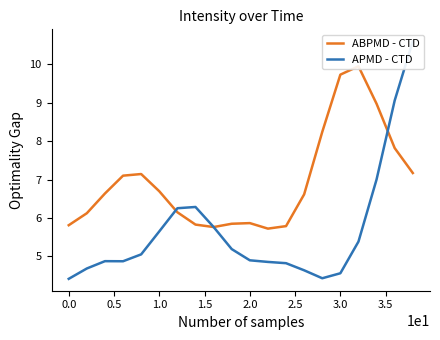

What is the sum of all APMD - CTD values?

113.3